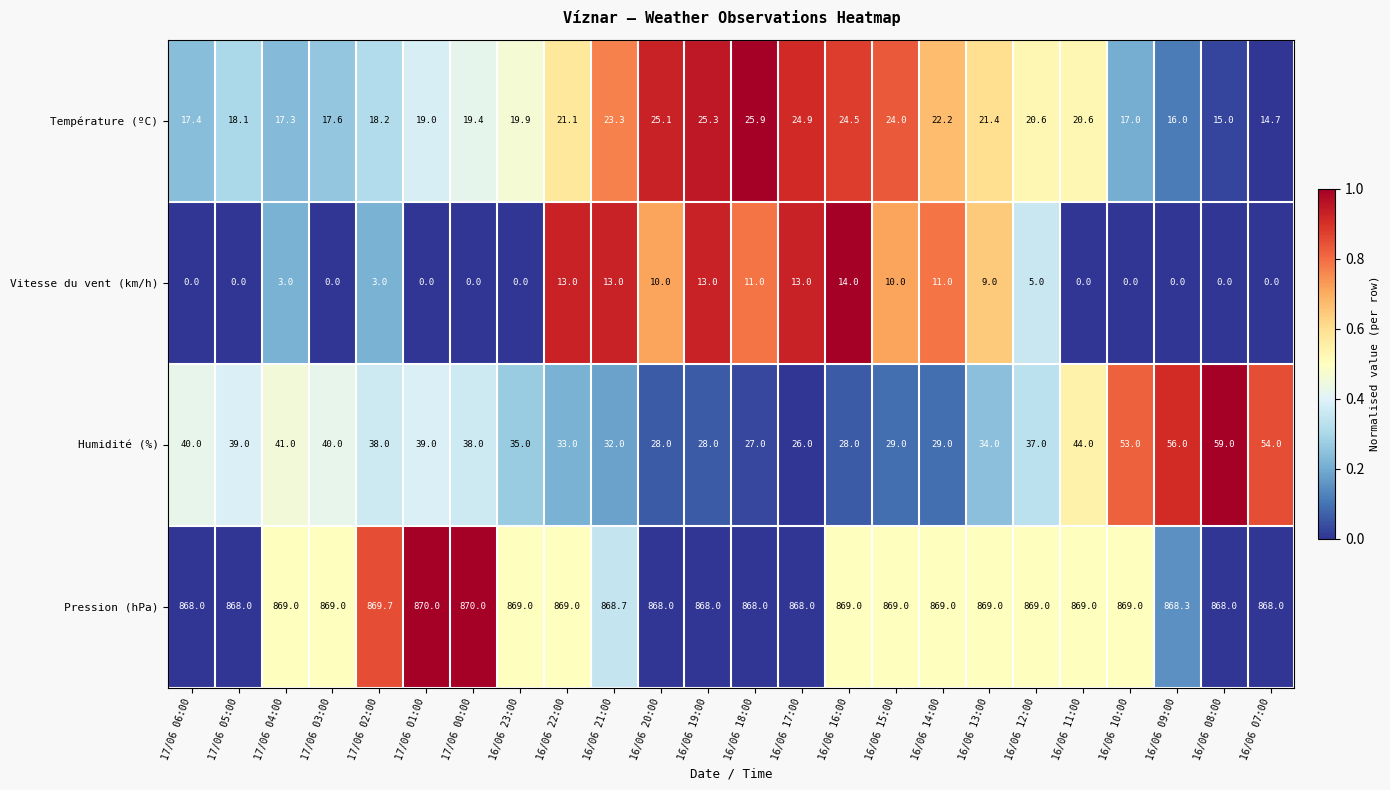

What is the difference between the highest and lowest values at 17/06 03:00?

869.0